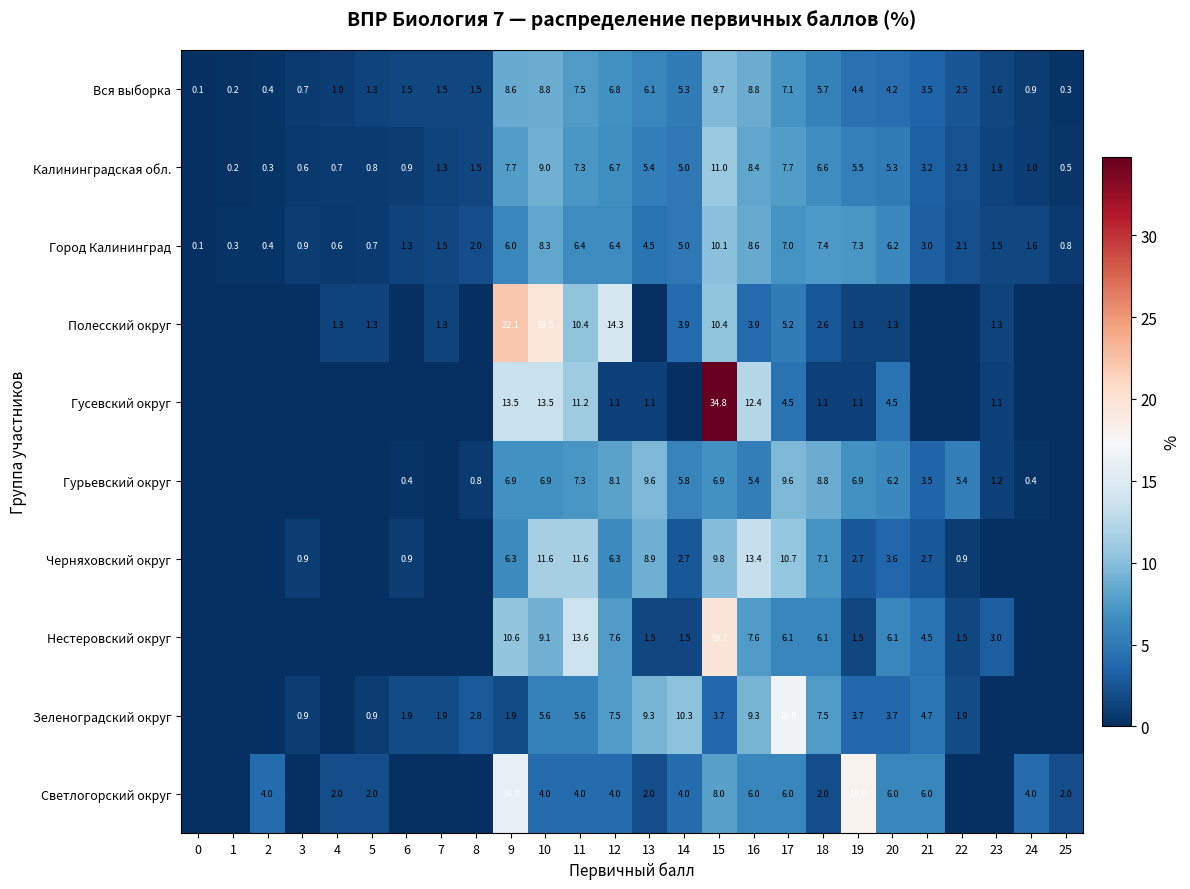

What is the highest value of the Город Калининград series?

10.1